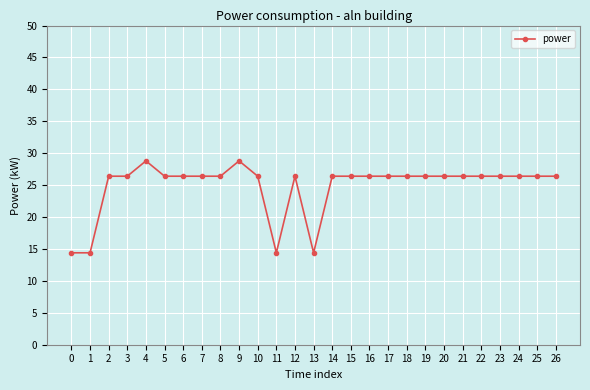

Where does the data first go above 26?

2